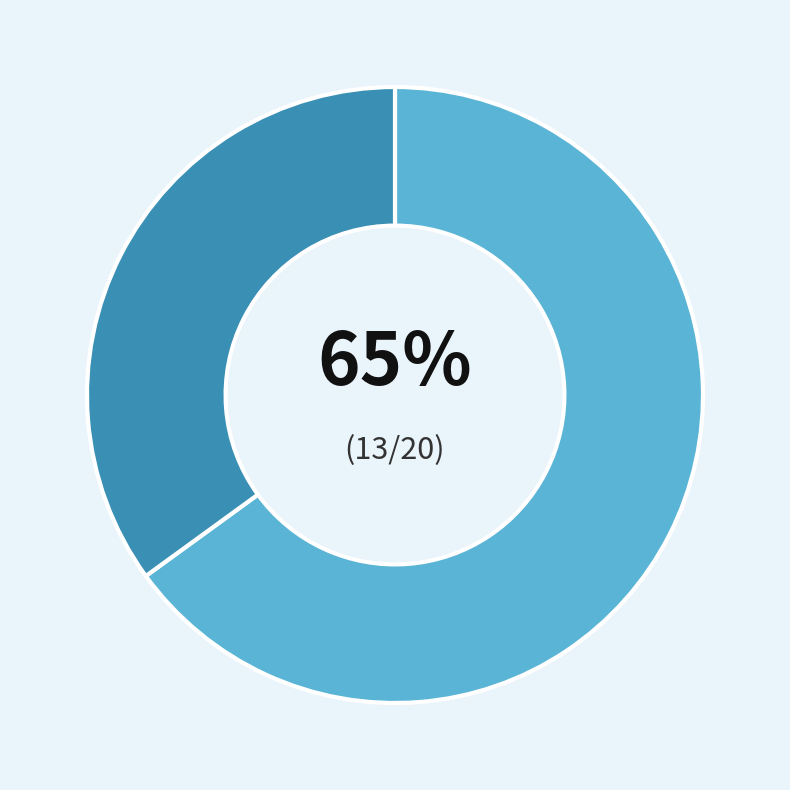

Is there a majority slice in this chart?

Yes